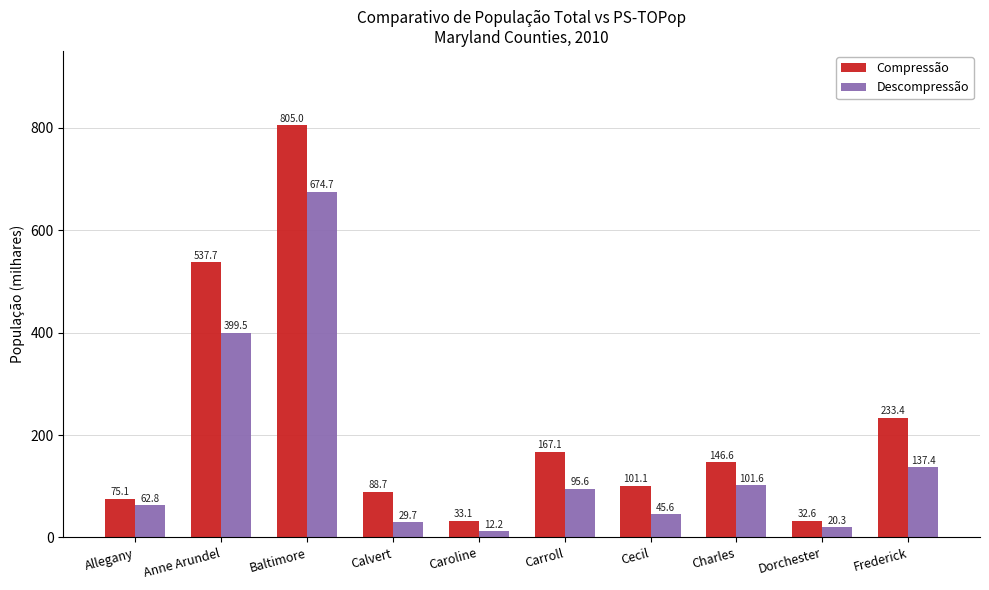

True or false: Descompressão has a value of 674.7 at Baltimore.

True